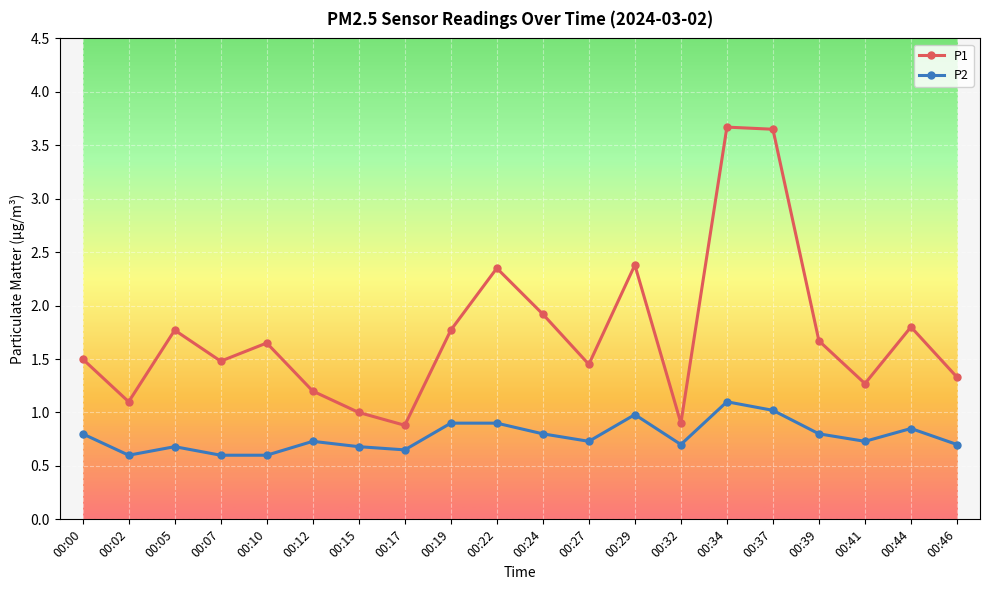

What is the value of the P1 point at the 3rd from the left?

1.8